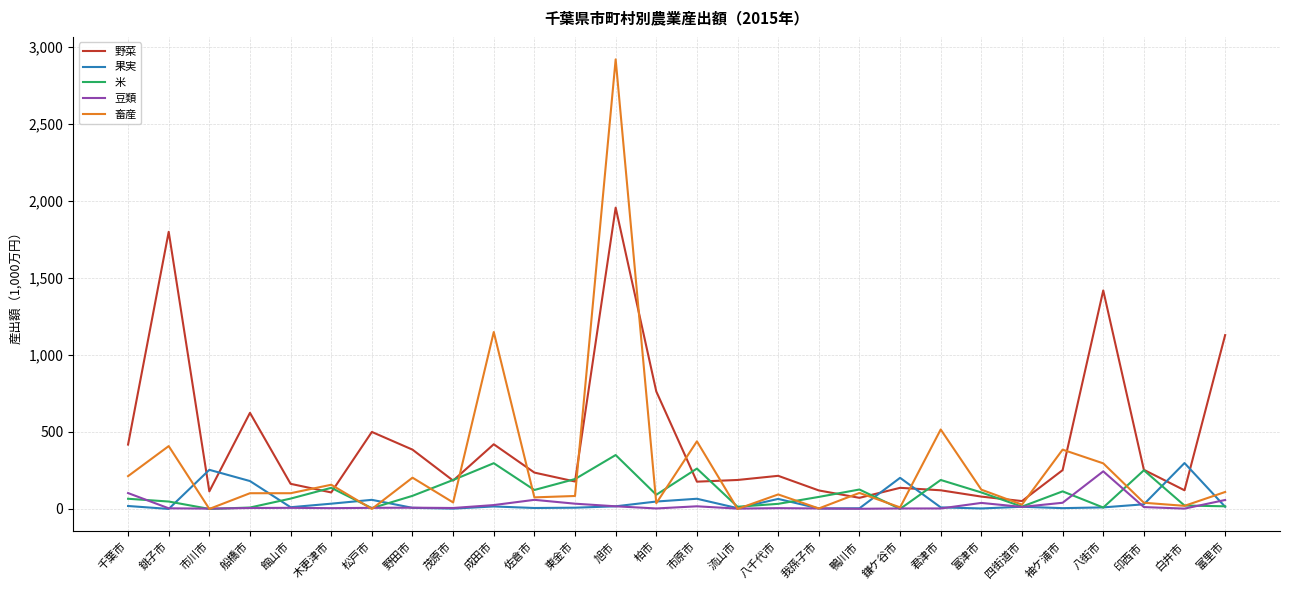

What is the spread (max minus min) of values at 四街道市?

38